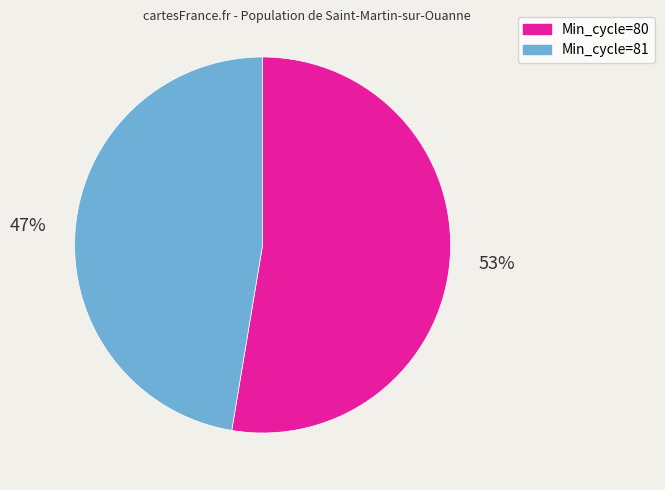

To the nearest percent, what portion does Min_cycle=80 represent?

53%